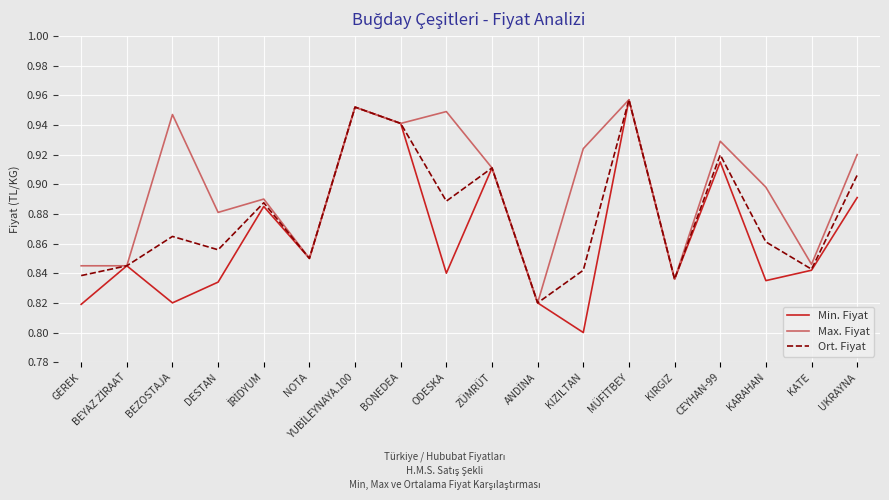

Count the Min. Fiyat values in the range 0 to 1.

18